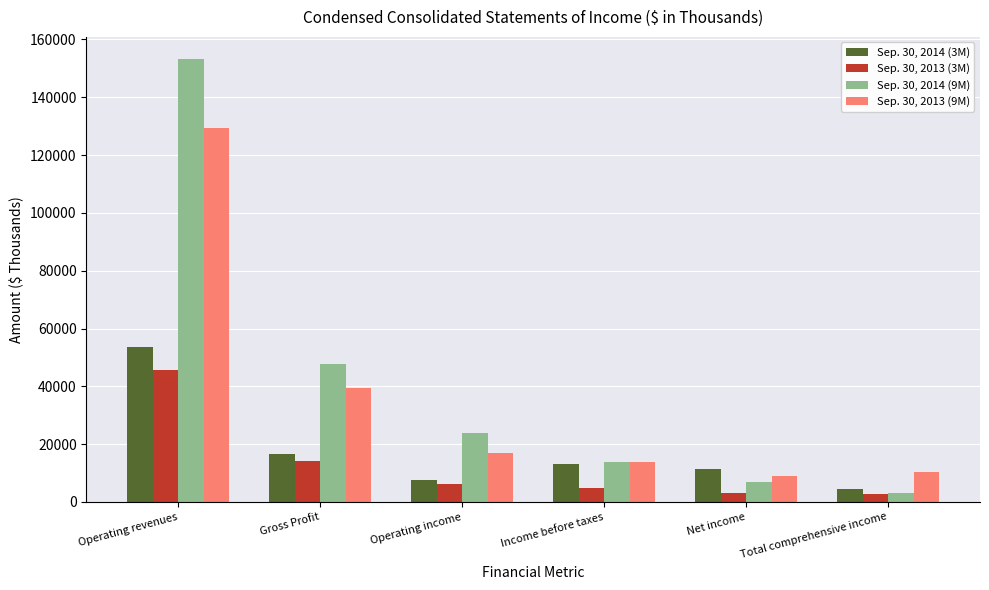

The value of Sep. 30, 2013 (9M) at Net income is 15768. True or false?

False